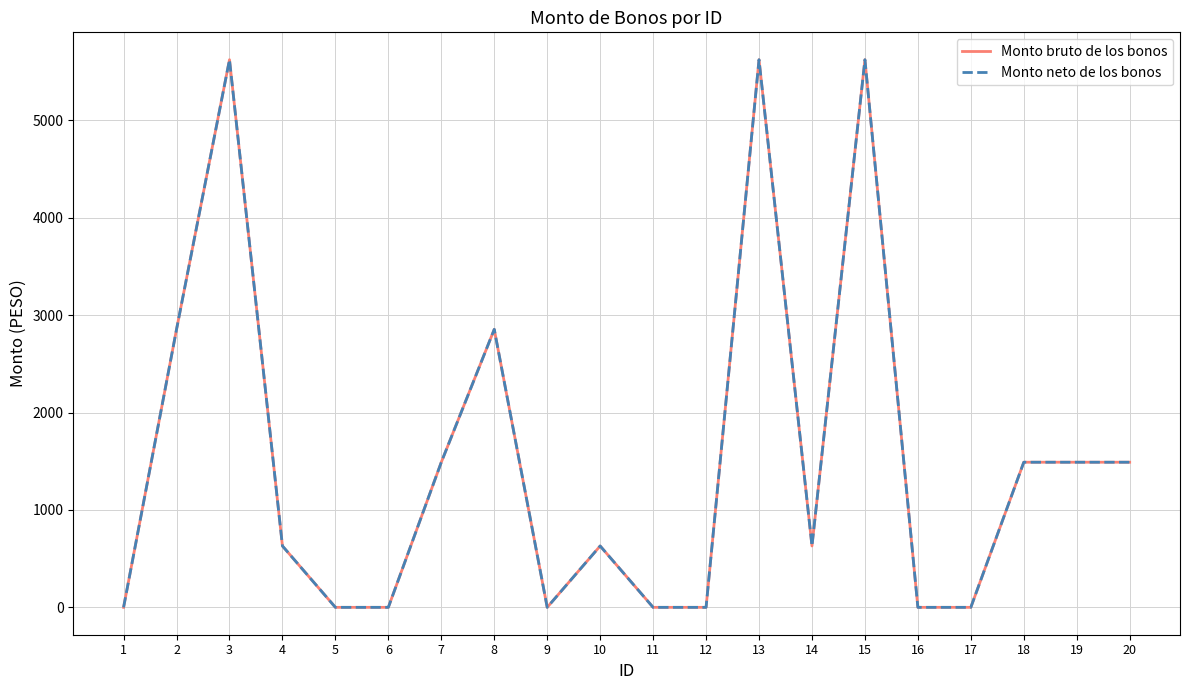

Which series has the largest total across all categories?

Monto bruto de los bonos